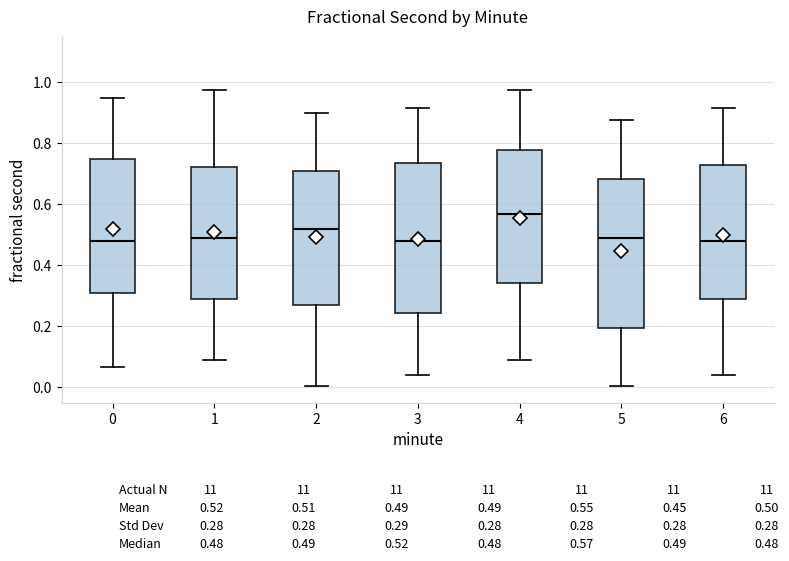

Which box has the highest median line?

4